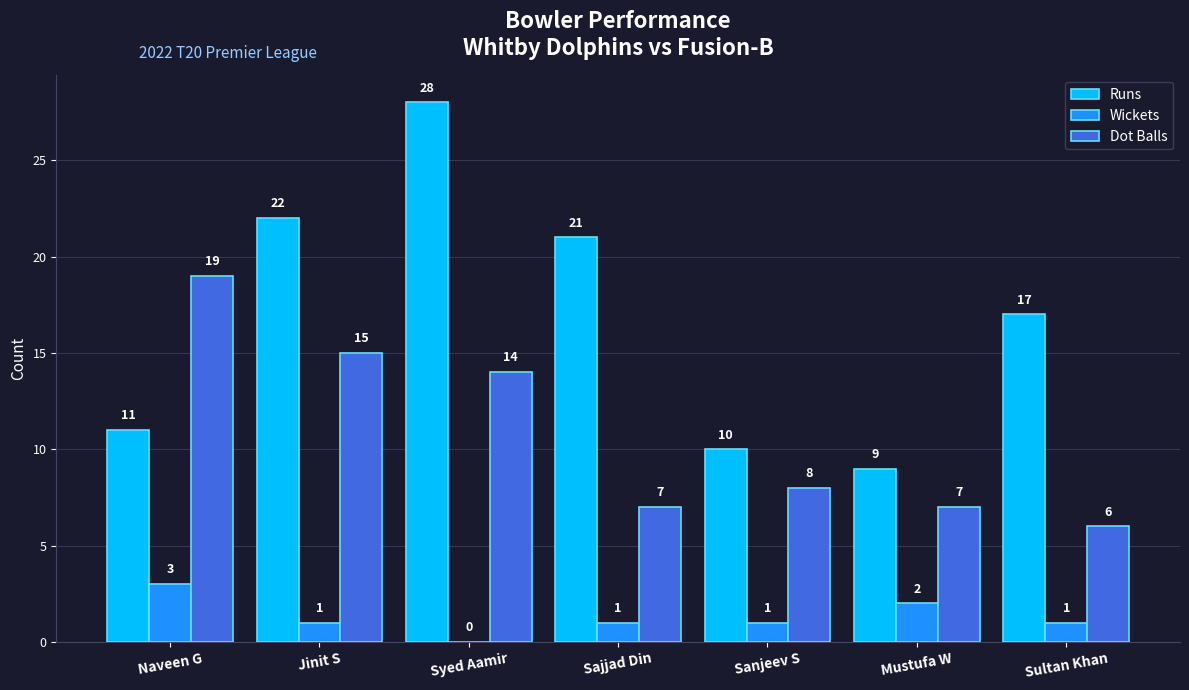

Reading left to right, extract all data points from this chart.

Runs: Naveen G=11	Jinit S=22	Syed Aamir=28	Sajjad Din=21	Sanjeev S=10	Mustufa W=9	Sultan Khan=17
Wickets: Naveen G=3	Jinit S=1	Syed Aamir=0	Sajjad Din=1	Sanjeev S=1	Mustufa W=2	Sultan Khan=1
Dot Balls: Naveen G=19	Jinit S=15	Syed Aamir=14	Sajjad Din=7	Sanjeev S=8	Mustufa W=7	Sultan Khan=6